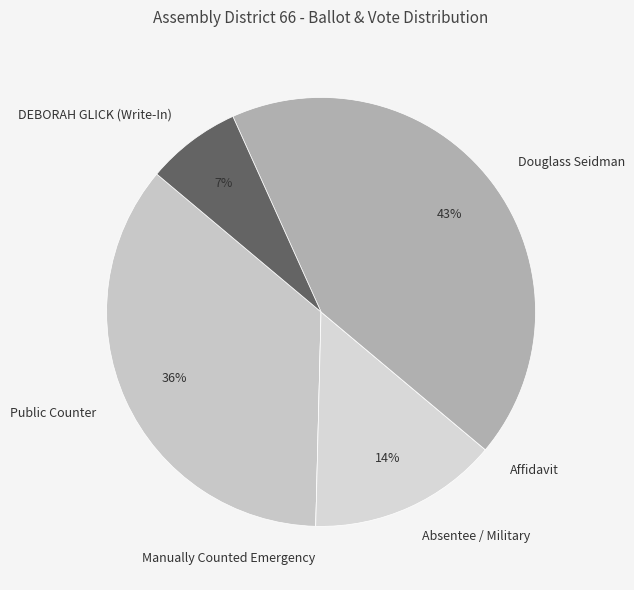

Approximately how many times larger is the value at Public Counter compared to Douglass Seidman?

0.8